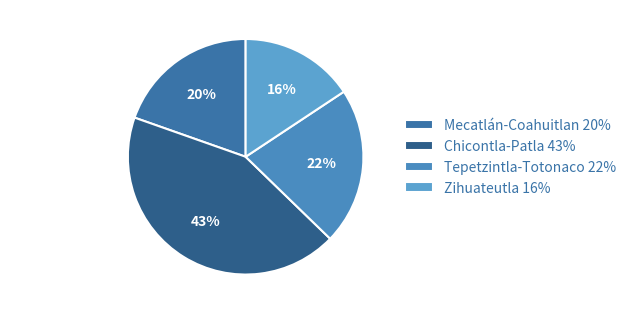

How many slices are in this pie chart?

4